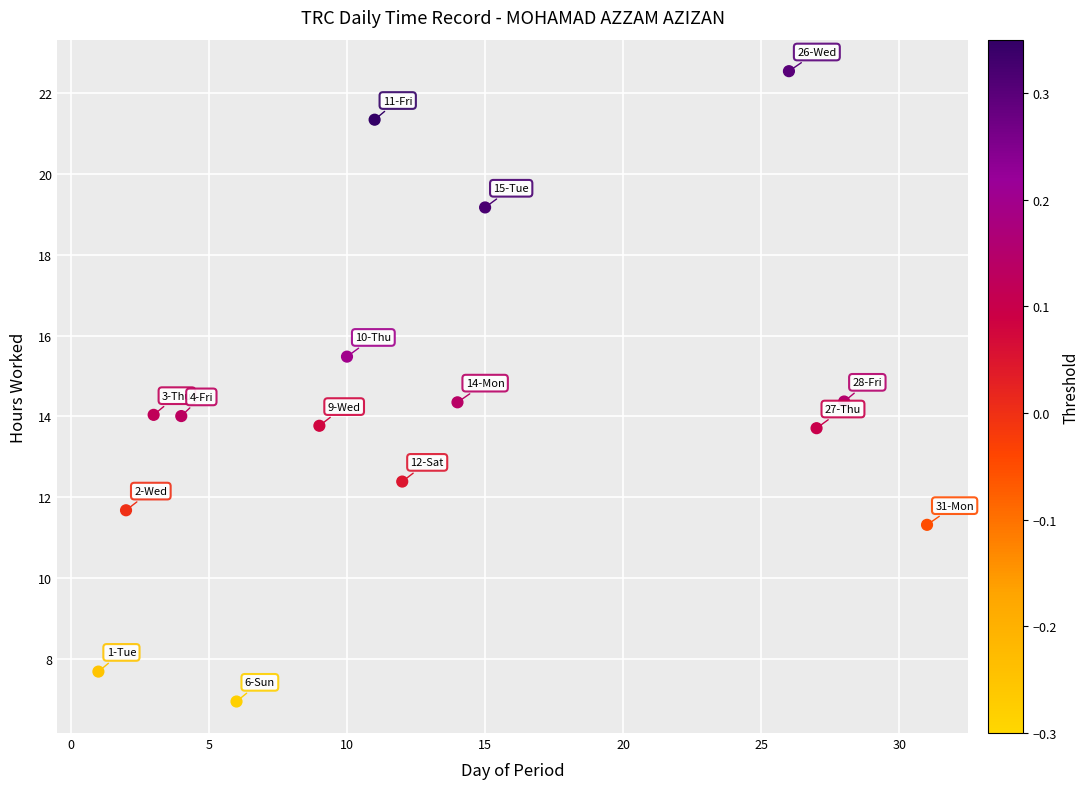

What is the range of X values (max minus min)?

30.0